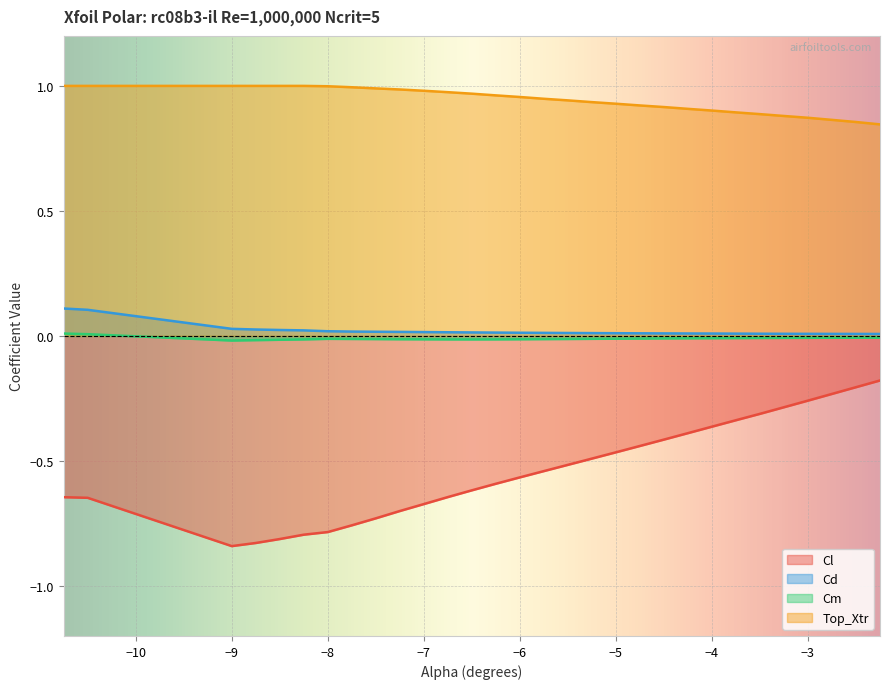

Is it true that Top_Xtr equals 0.5 at −4?

False